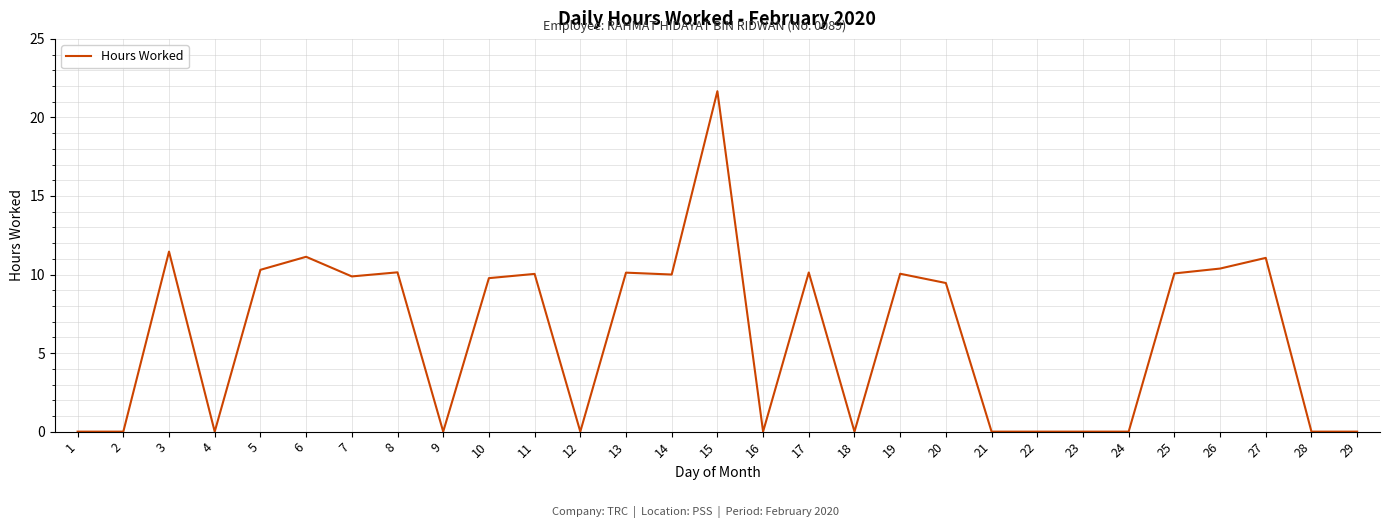

Approximately how many times larger is the value at 17 compared to 27?

0.9